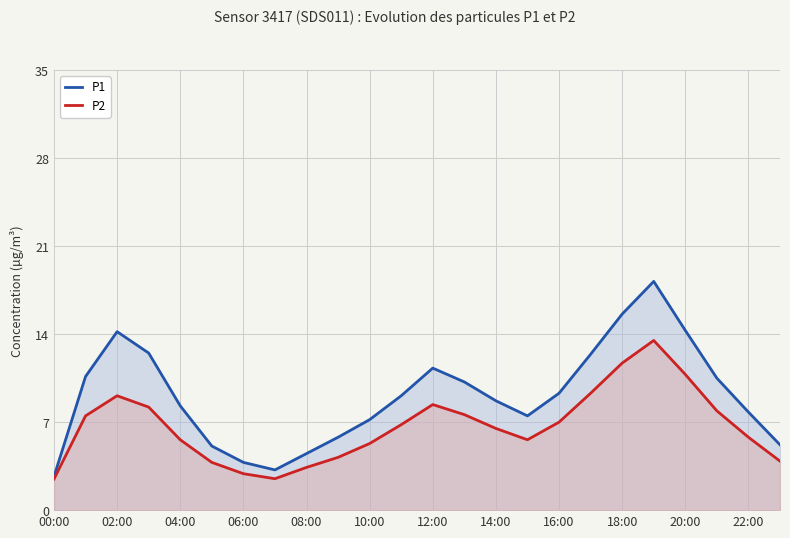

What value does the P1 series have at 04:00?

8.3